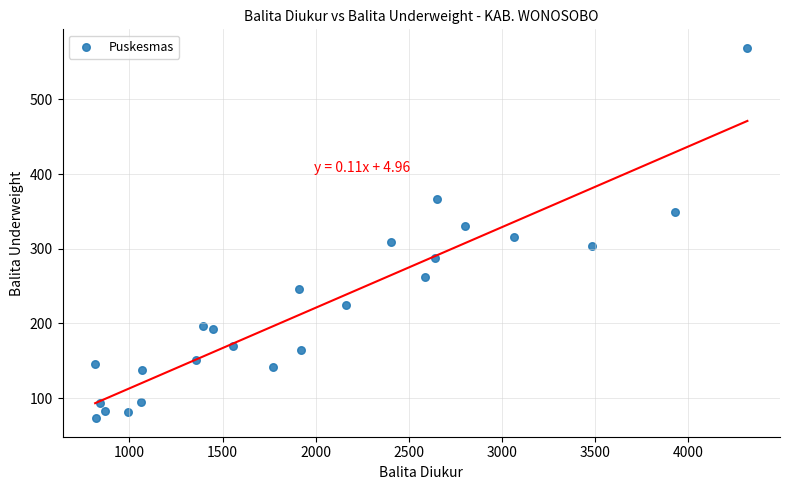

What is the range of X values (max minus min)?

3500